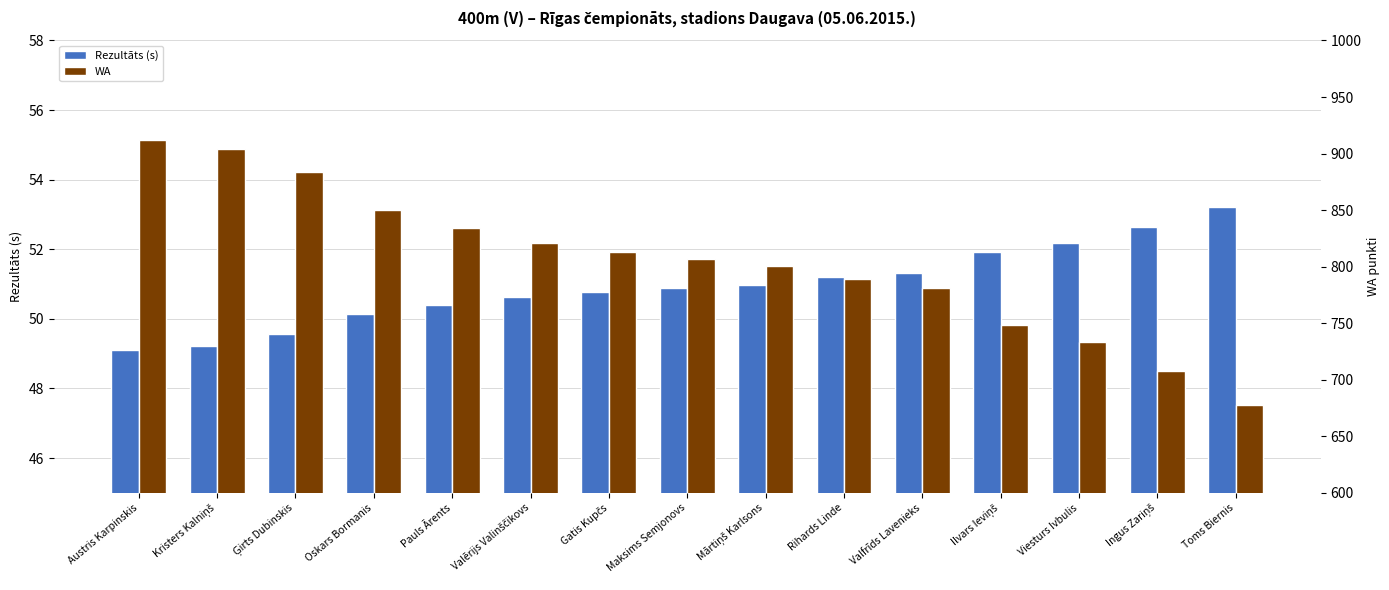

What is the maximum value for Rezultāts (s)?

53.2